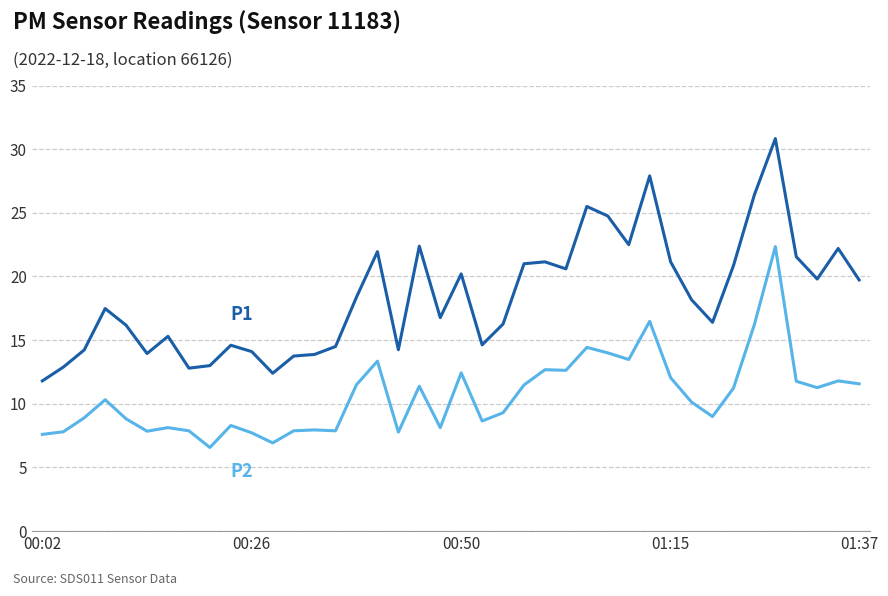

Does the chart display data point markers on the line(s)?

No